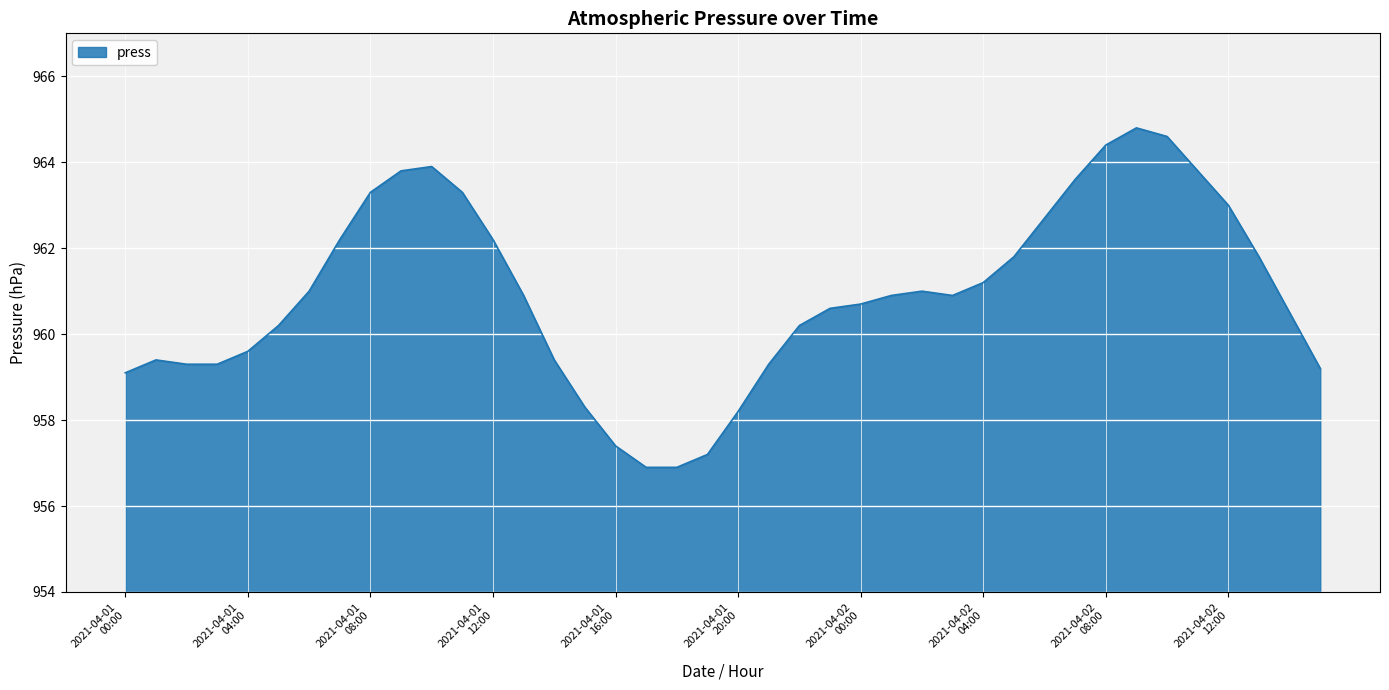

What is the difference between the maximum and minimum values?

7.9